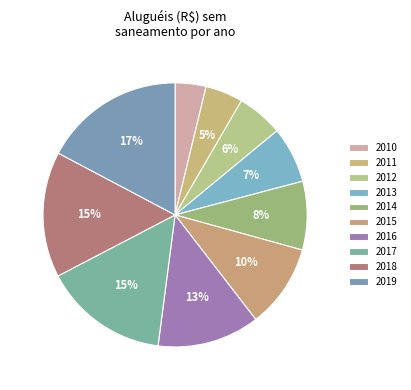

Rank the categories by value from highest to lowest.

2019, 2018, 2017, 2016, 2015, 2014, 2013, 2012, 2011, 2010